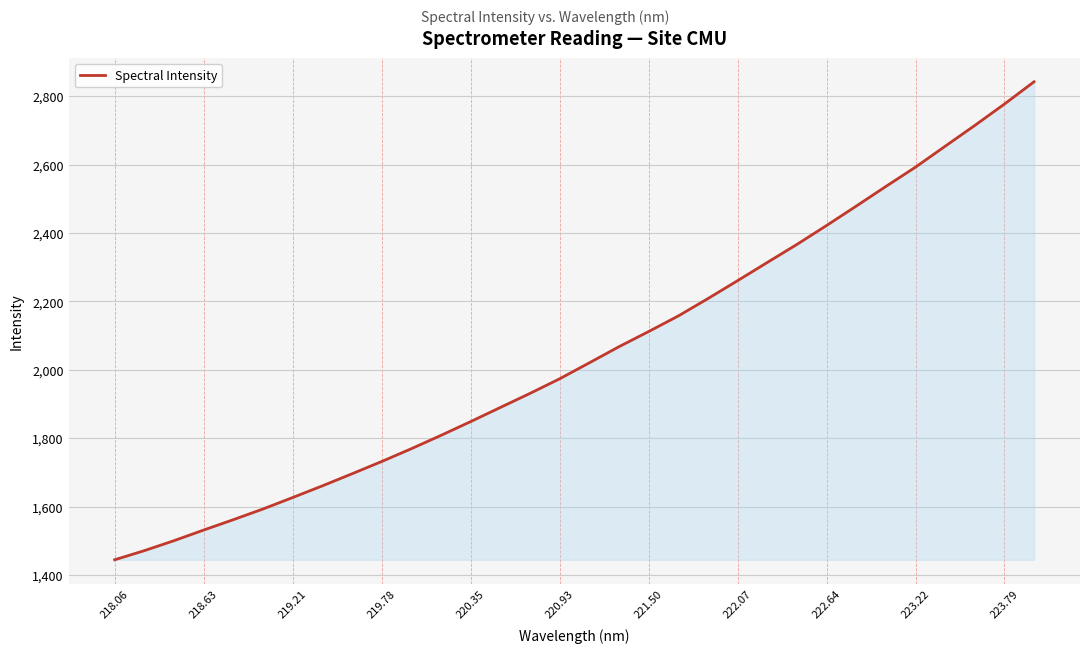

What is the greatest value displayed?

2842.1